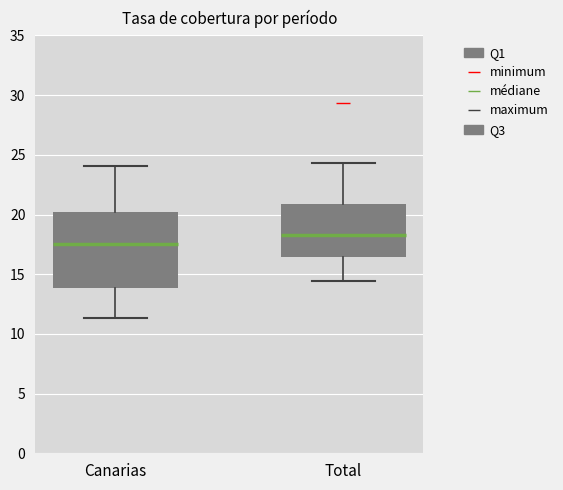

Reading left to right, transcribe this box plot: for each box, give where its median line is, the range the box spans, and where its two whiskers end, as read against the y-axis. The values are not printed on the chart, so give them approximately, as read against the axis.

Canarias: median 17.5, box 14.0 to 20.0, whiskers 11.5 to 24.0
Total: median 18.5, box 16.5 to 21.0, whiskers 14.5 to 24.5